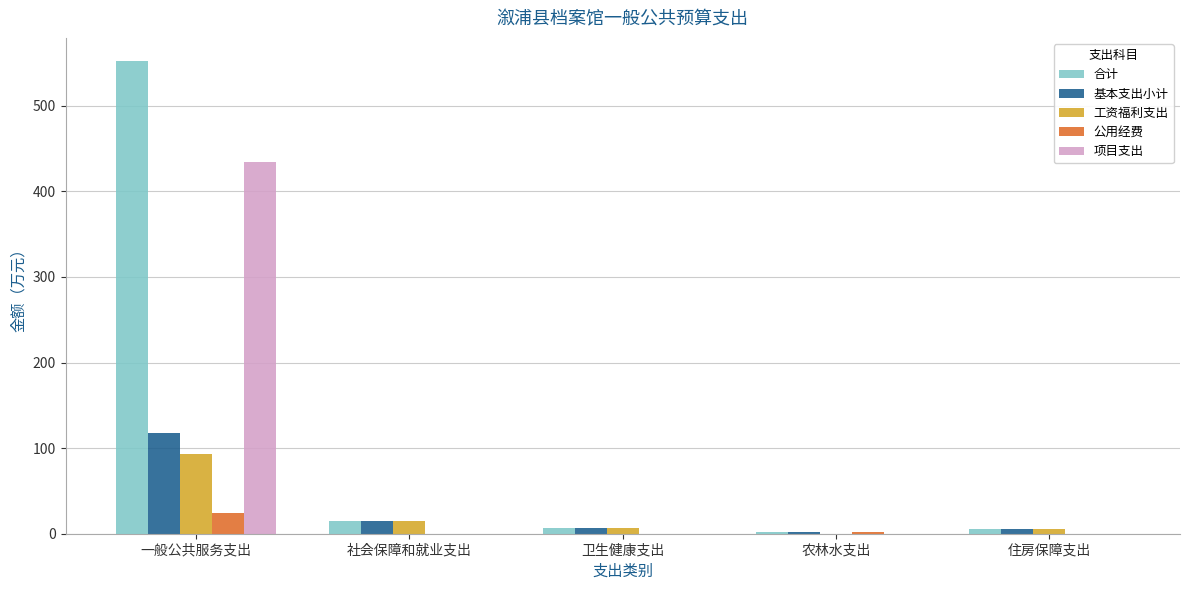

The 项目支出 series shows 714.9 at 一般公共服务支出. True or false?

False